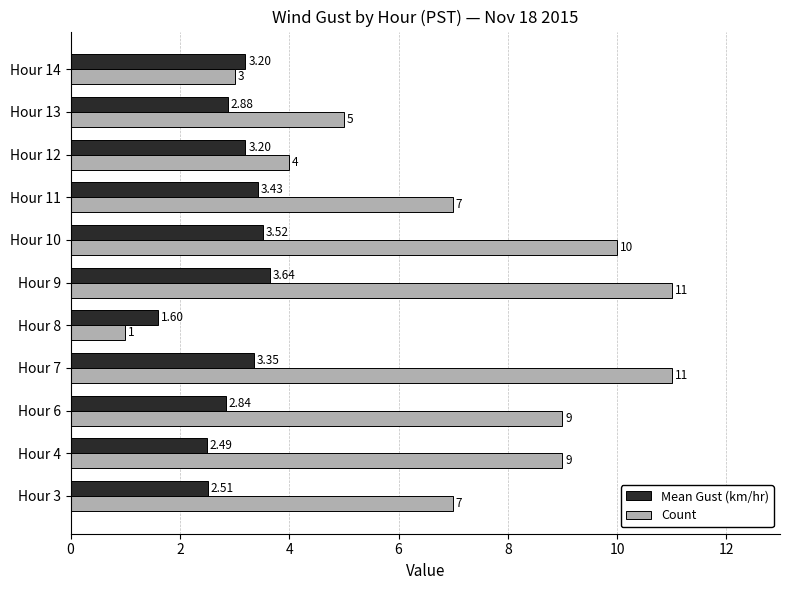

What is the lowest value of the Mean Gust (km/hr) series?

1.6